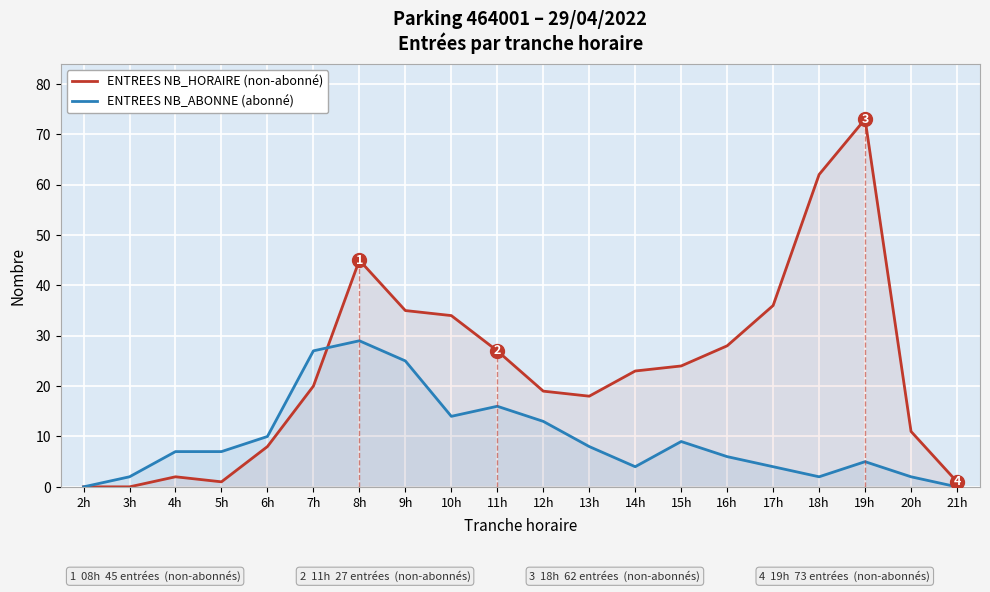

What position from the right is 3h?

19